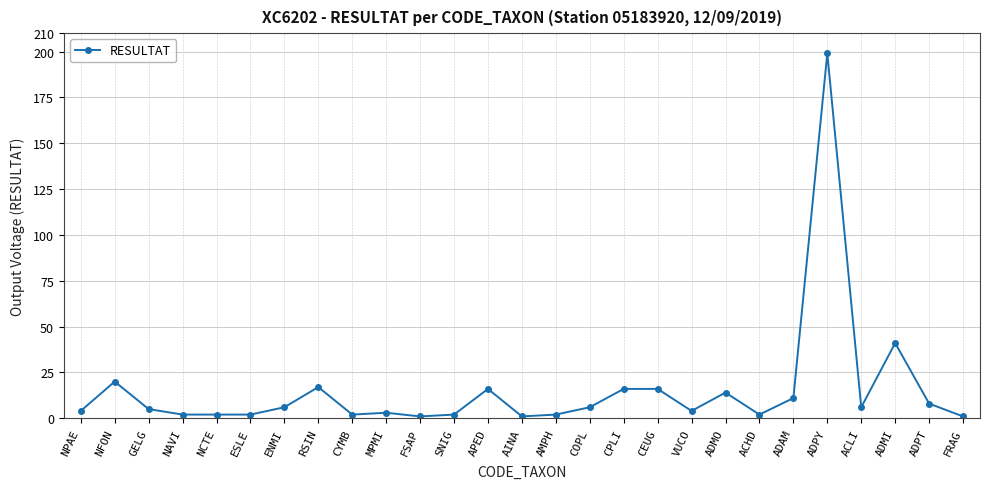

At which category does the chart reach its peak across all series?

ADPY